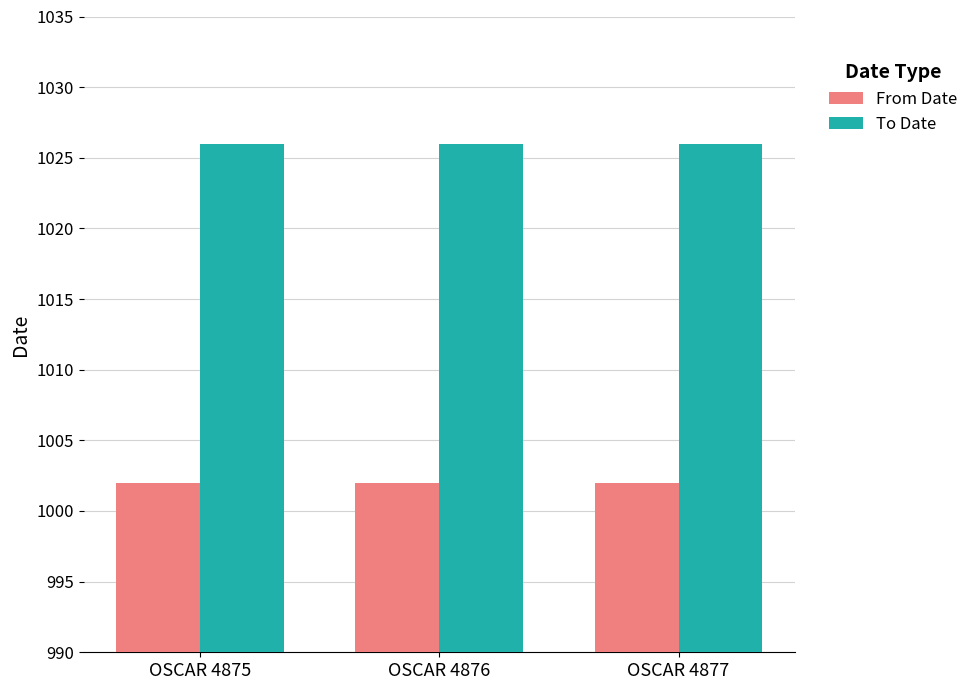

What is the sum of all From Date values?

3006